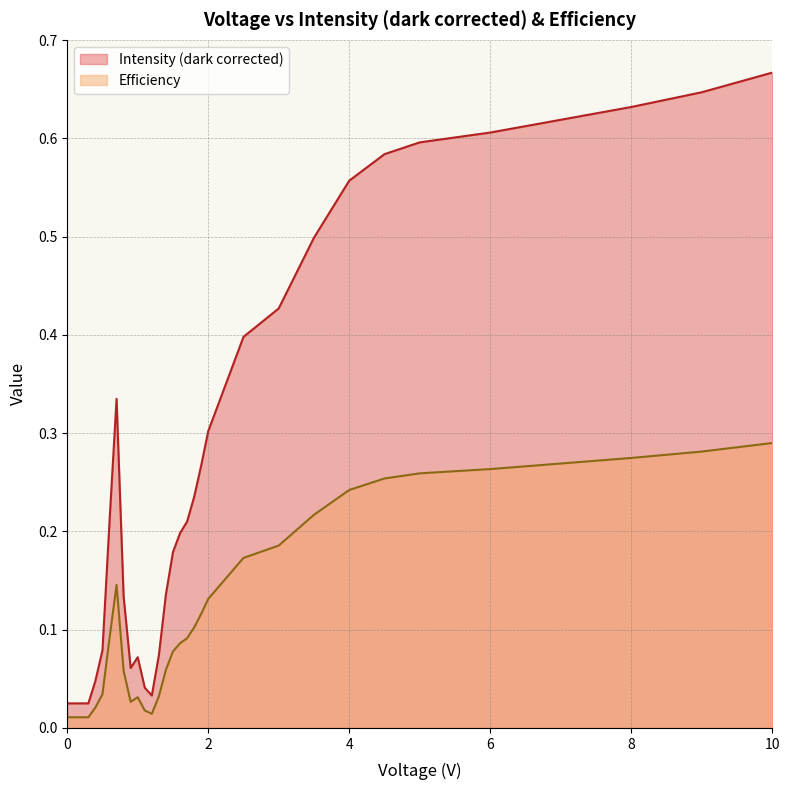

Rank the series by their average value, from lowest to highest.

Efficiency, Intensity (dark corrected)